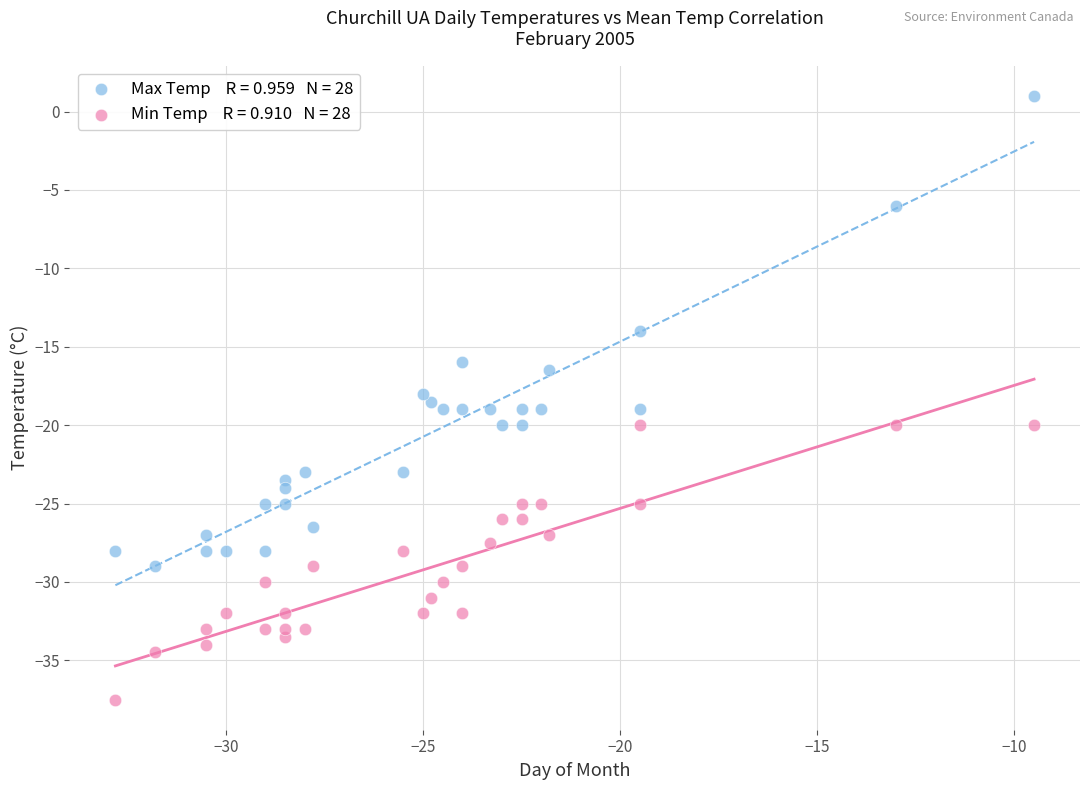

Across all data points, what is the range of Y values (max minus min)?

38.5